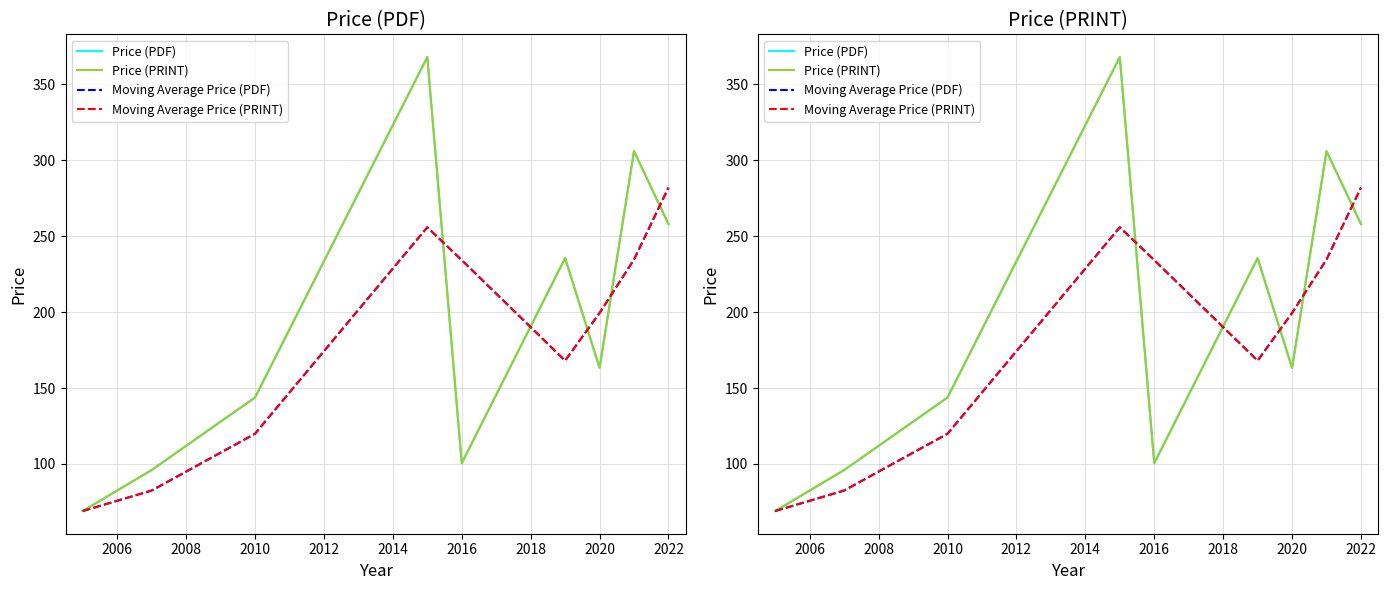

How many times do Moving Average Price (PDF) and Price (PDF) cross each other?

5